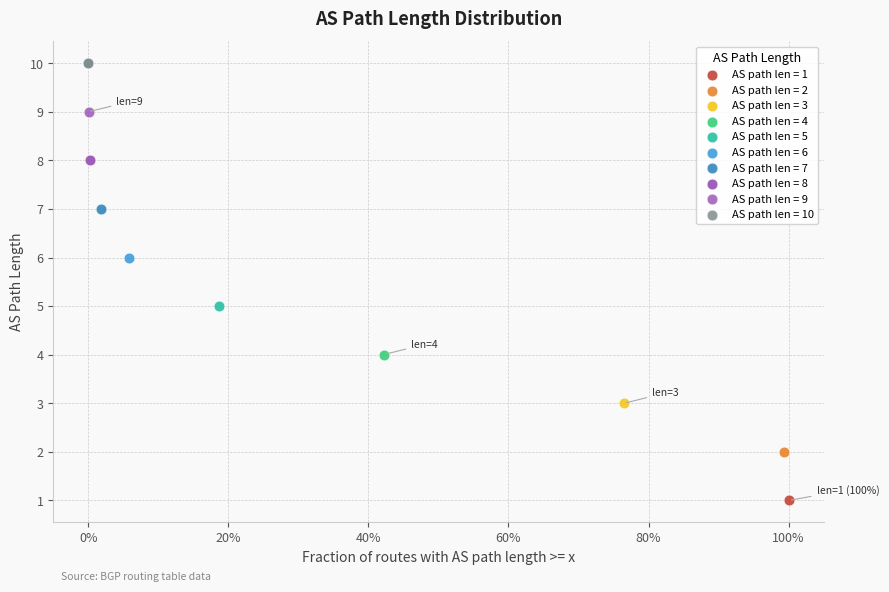

What are all the series names shown in the legend?

AS path len = 1, AS path len = 2, AS path len = 3, AS path len = 4, AS path len = 5, AS path len = 6, AS path len = 7, AS path len = 8, AS path len = 9, AS path len = 10